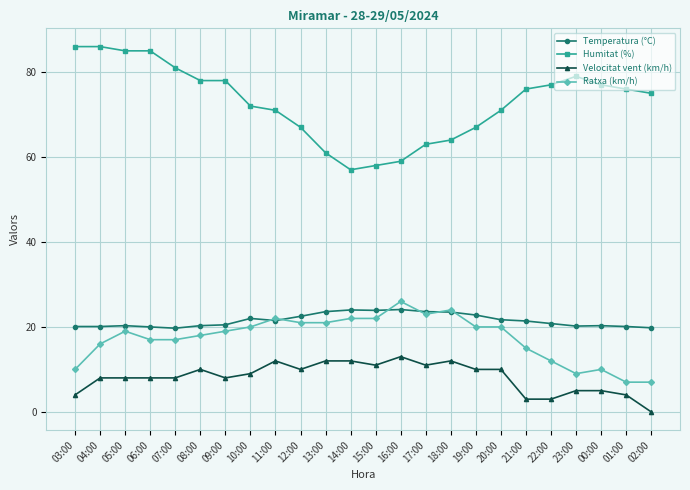

What is the difference between the second highest and second lowest values in the Humitat (%) series?

28.0